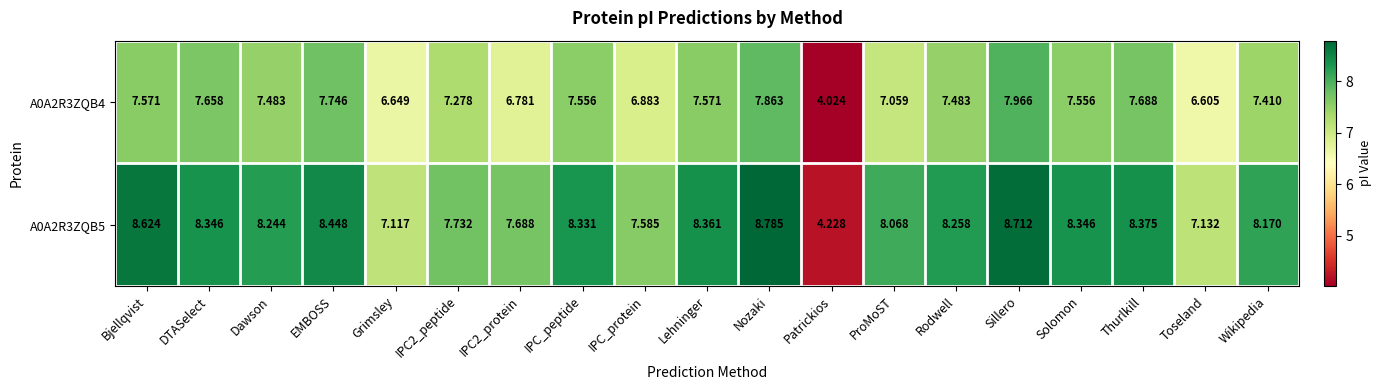

At which category is the sum across all series the highest?

Sillero